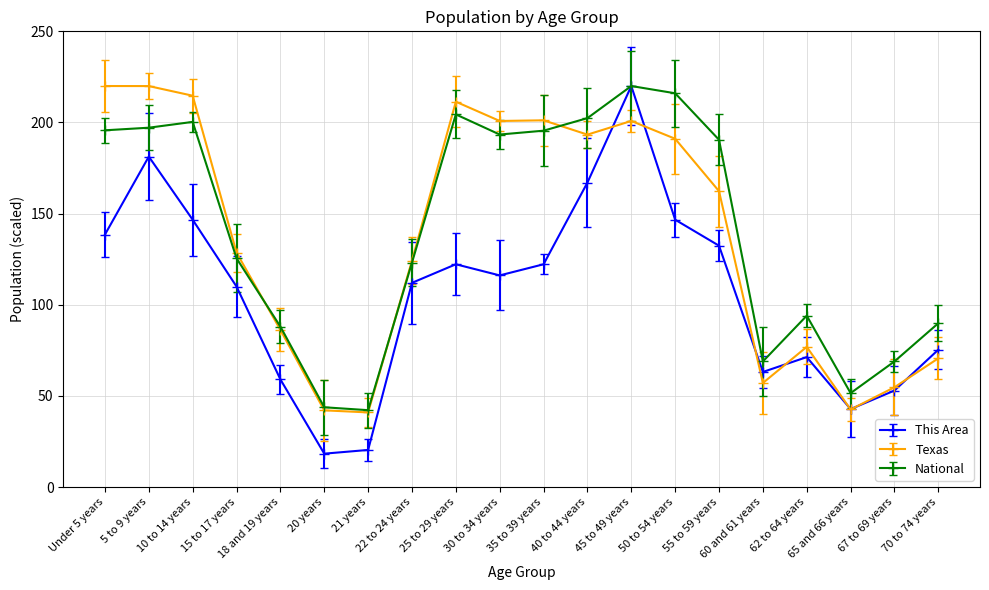

How many data points in National are above 190?

10